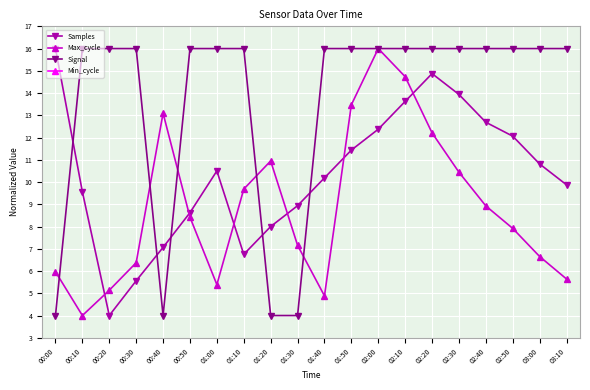

Between 00:20 and 02:50, which series saw the biggest shift?

Samples